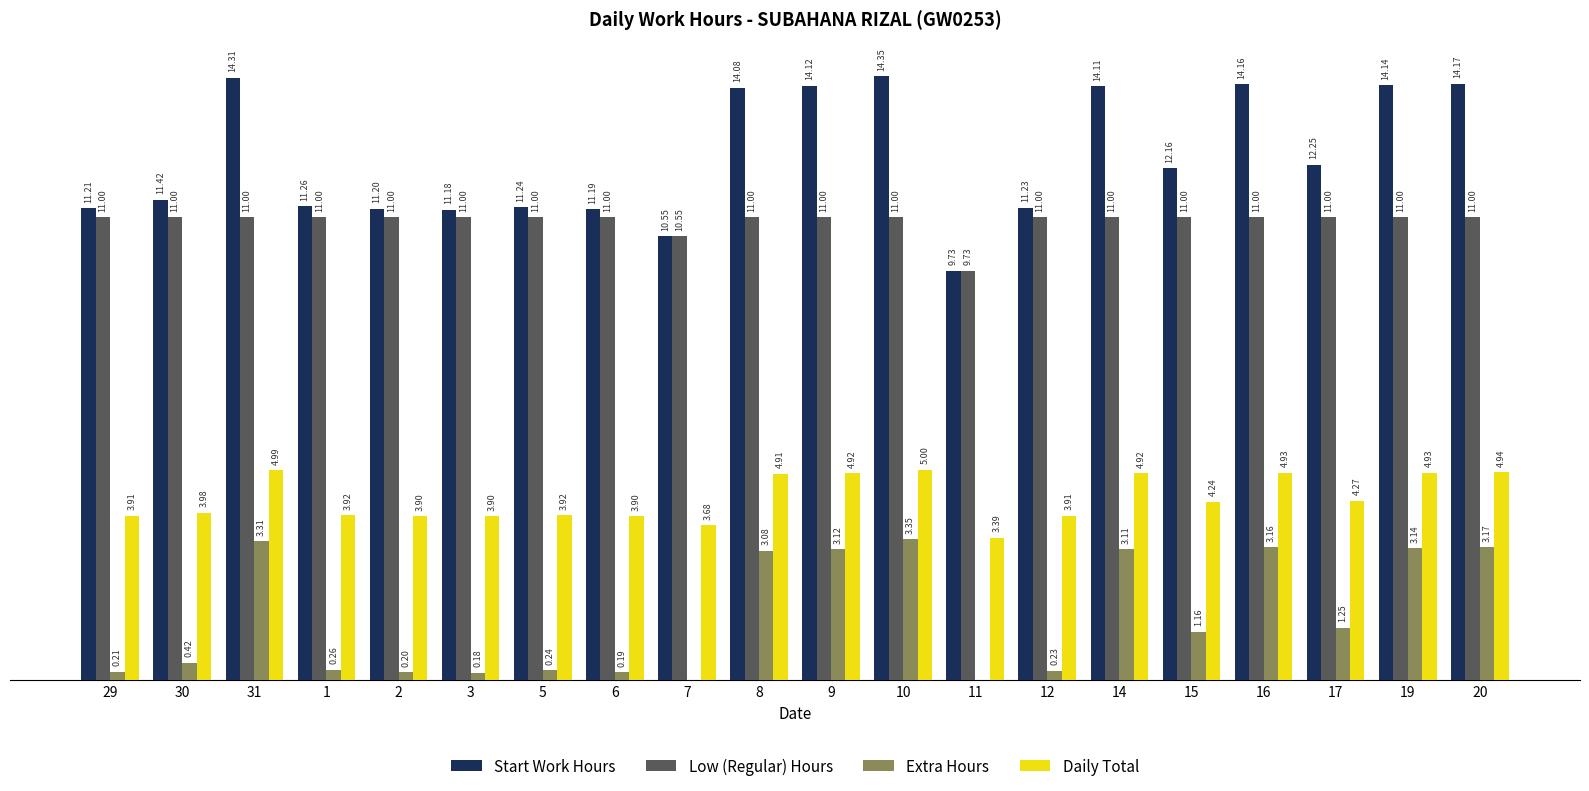

Are the bars grouped side by side (vs. stacked)?

Yes